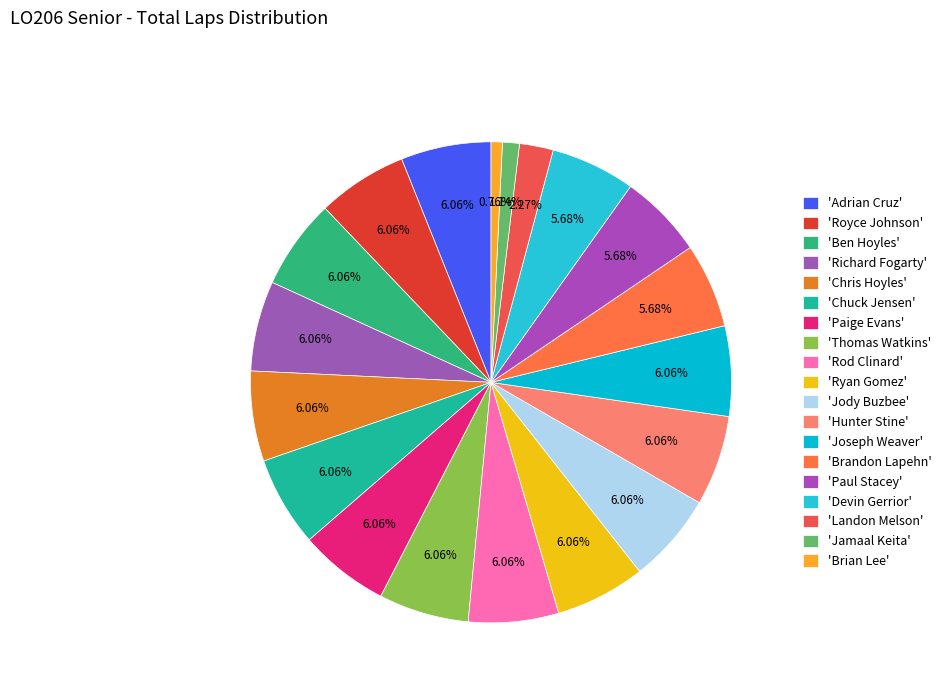

How many slices are in this pie chart?

19